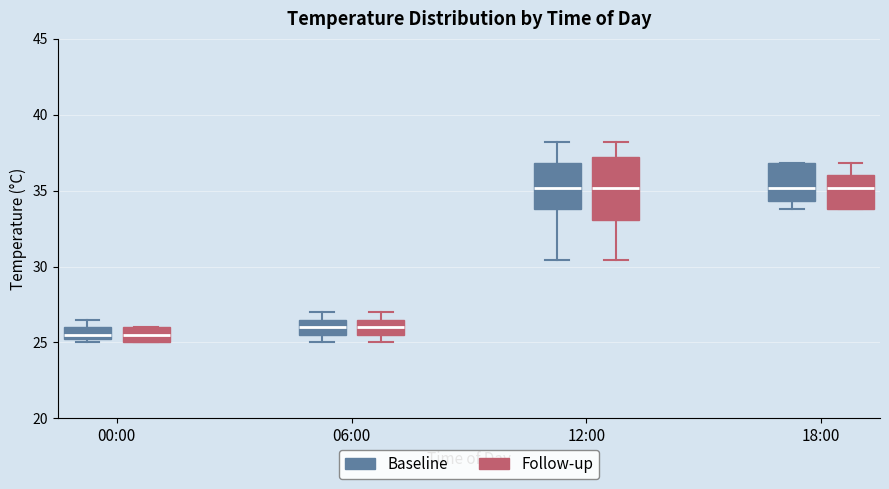

Reading left to right, read every box against the y-axis: the position of its median line, the range the box covers, and the ends of its whiskers. The values are not printed on the chart, so give them approximately, as read against the axis.

00:00 (Baseline): median 25.5 (just above the box's lower edge), box 25.5 to 26.0, whiskers 25.0 to 26.5
00:00 (Follow-up): median 25.5, box 25.0 to 26.0, whiskers 25.0 to 26.0
06:00 (Baseline): median 26.0, box 25.5 to 26.5, whiskers 25.0 to 27.0
06:00 (Follow-up): median 26.0, box 25.5 to 26.5, whiskers 25.0 to 27.0
12:00 (Baseline): median 35.0, box 34.0 to 37.0, whiskers 30.5 to 38.0
12:00 (Follow-up): median 35.0, box 33.0 to 37.5, whiskers 30.5 to 38.0
18:00 (Baseline): median 35.0, box 34.5 to 37.0, whiskers 34.0 to 37.0
18:00 (Follow-up): median 35.0, box 34.0 to 36.0, whiskers 34.0 to 37.0